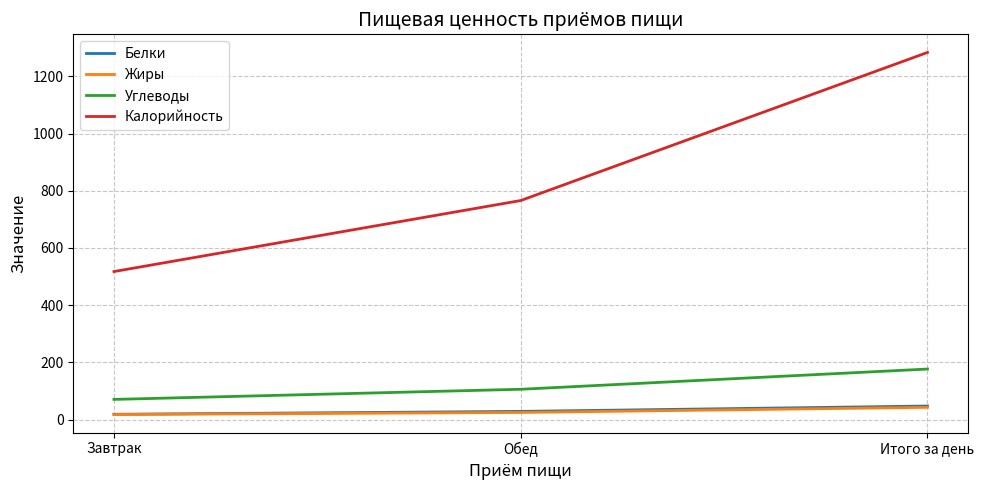

Which series has the widest spread of values?

Калорийность